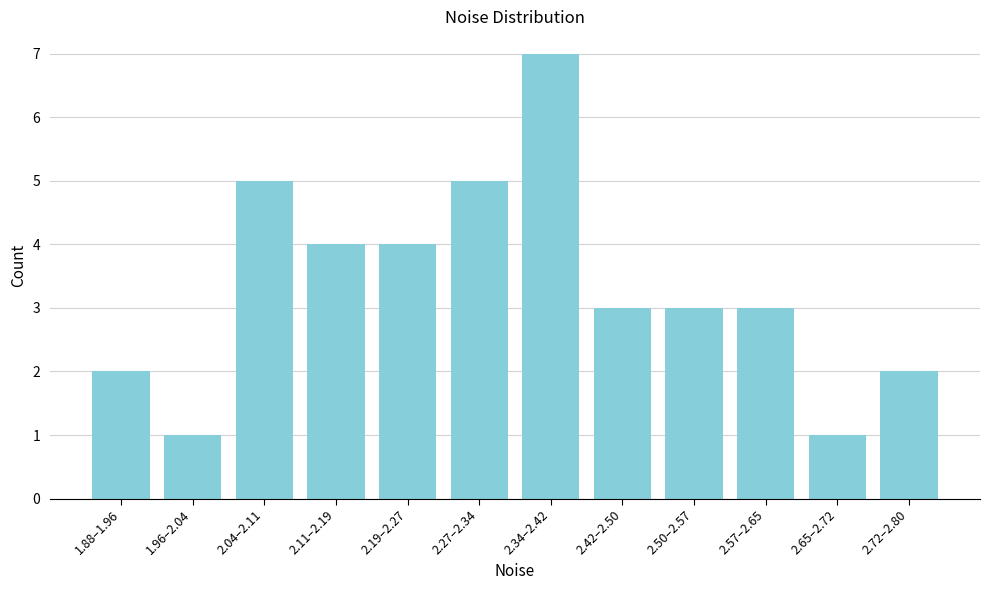

Reading left to right, extract all data points from this chart.

2	1	5	4	4	5	7	3	3	3	1	2